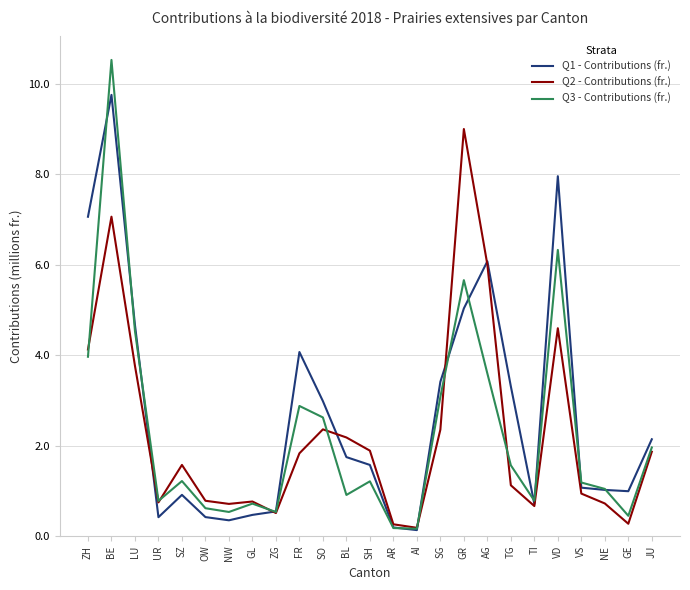

Rank the series by their maximum value, from highest to lowest.

Q3 - Contributions (fr.), Q1 - Contributions (fr.), Q2 - Contributions (fr.)